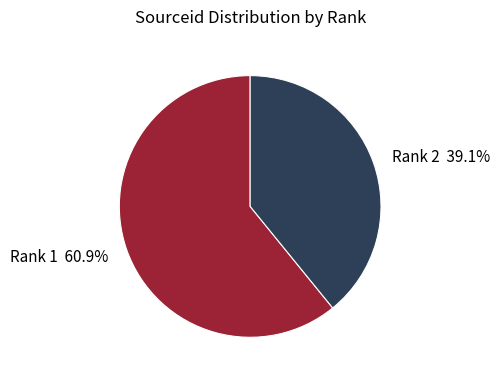

To the nearest percent, what is the difference between the largest and smallest slice percentages?

22%